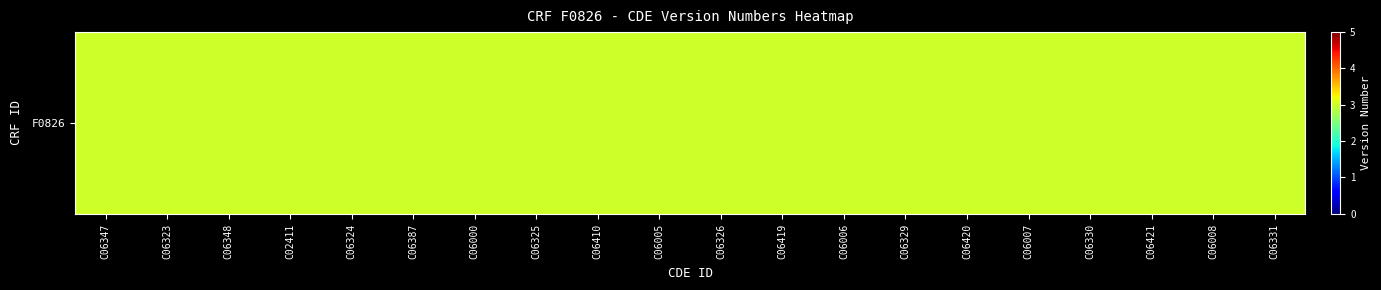

Is it true that the value at C06420 is 3.0?

True